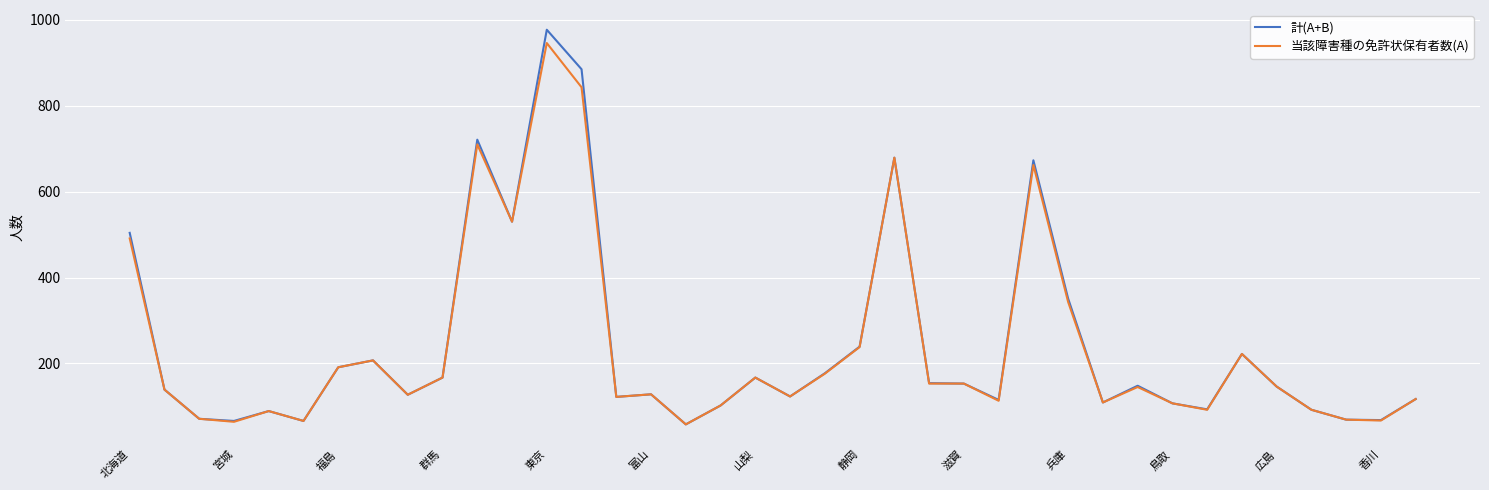

What is the minimum value for 計(A+B)?

58